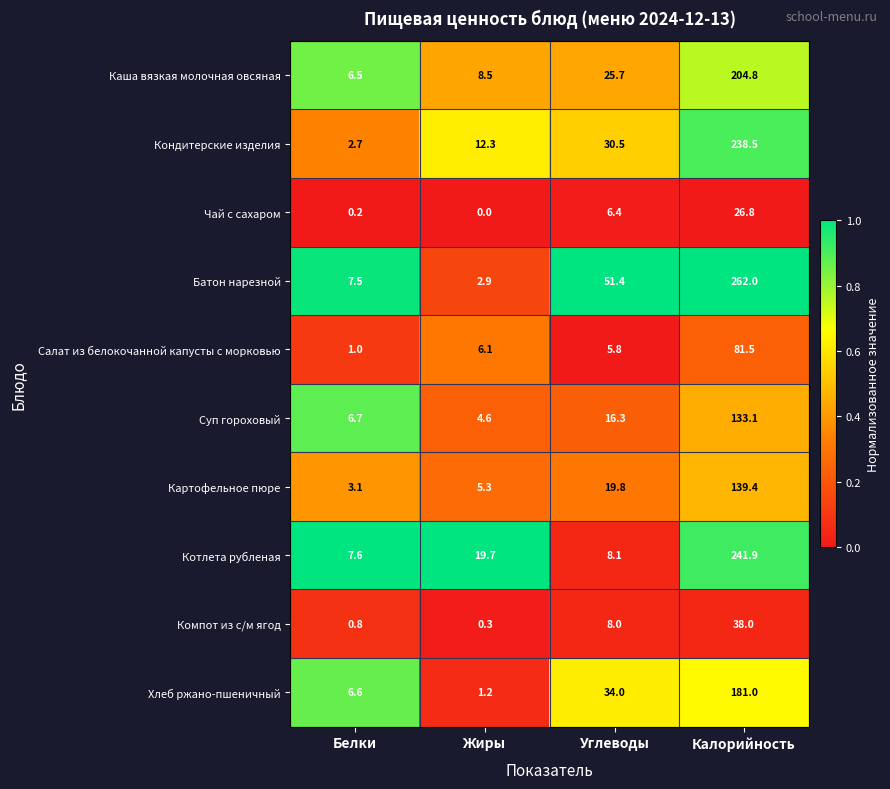

Is it true that Каша вязкая молочная овсяная equals 1.9 at Белки?

False